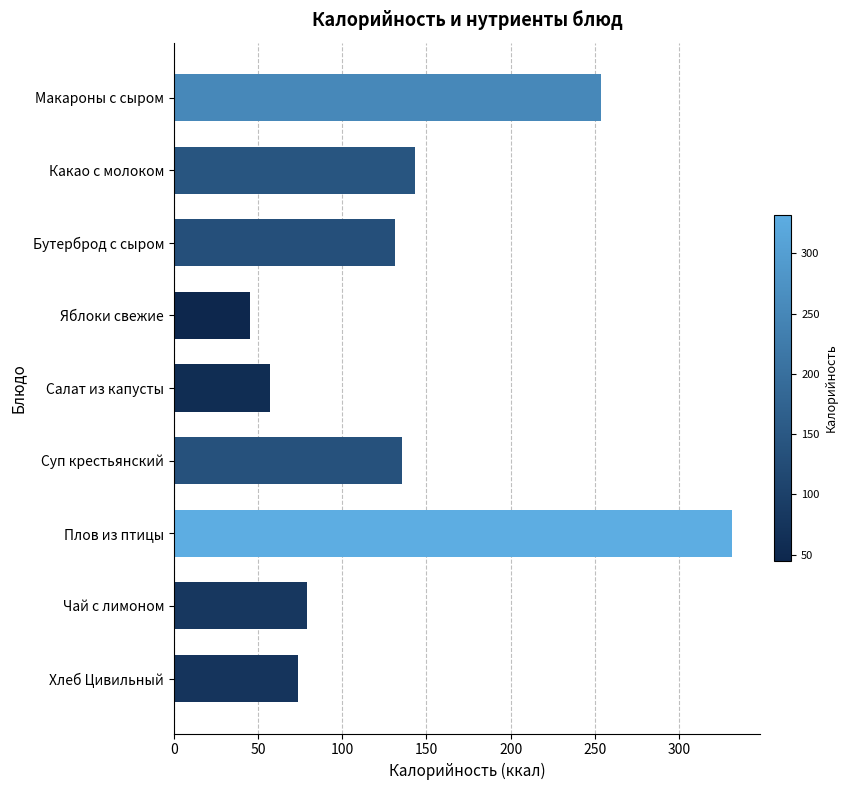

What is the minimum value shown in the chart?

45.0